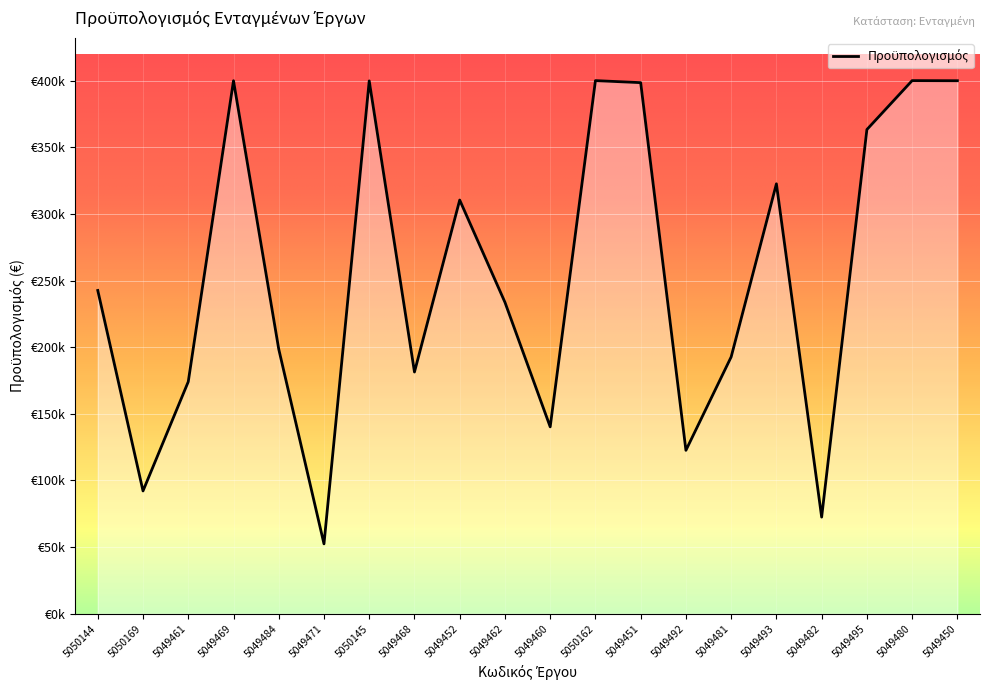

Does the chart display data point markers on the line(s)?

No